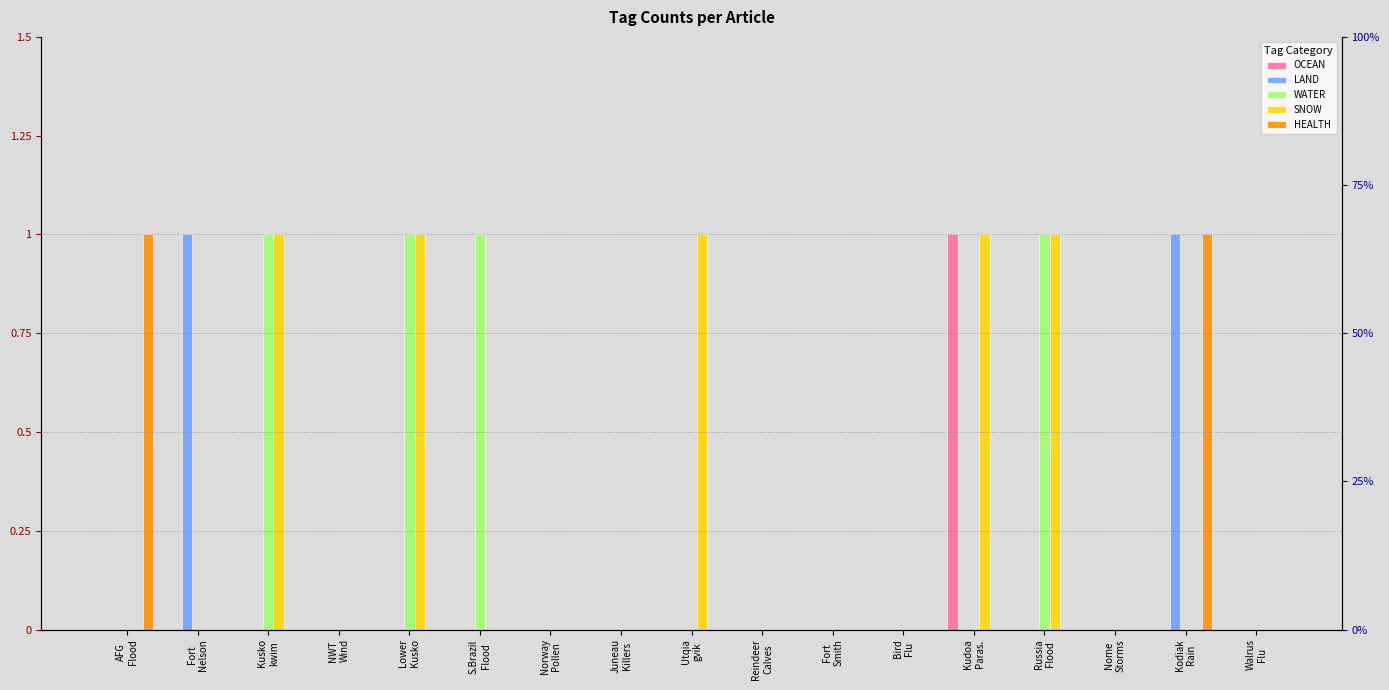

Rank the series at Fort
Nelson from lowest to highest value.

OCEAN, WATER, SNOW, HEALTH, LAND